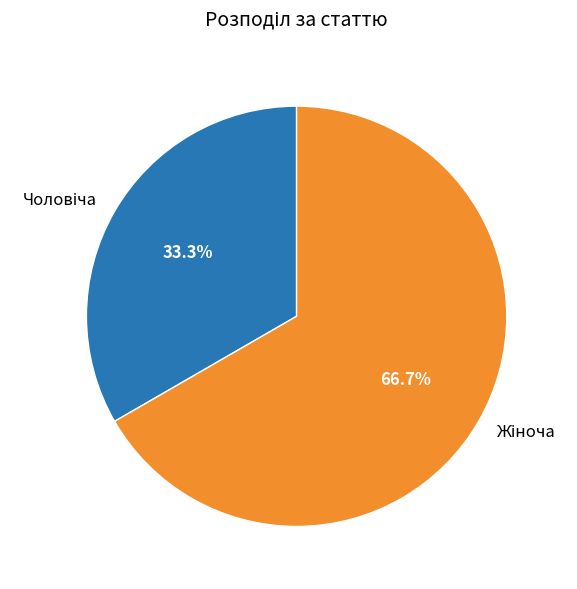

To the nearest percent, what is the average slice percentage?

50%